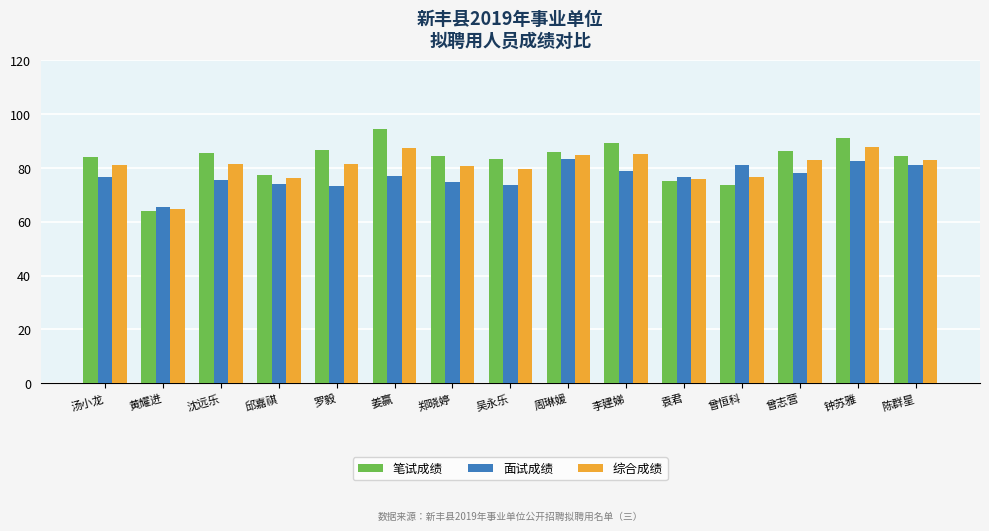

What is the total value across all series at 陈群星?

248.5